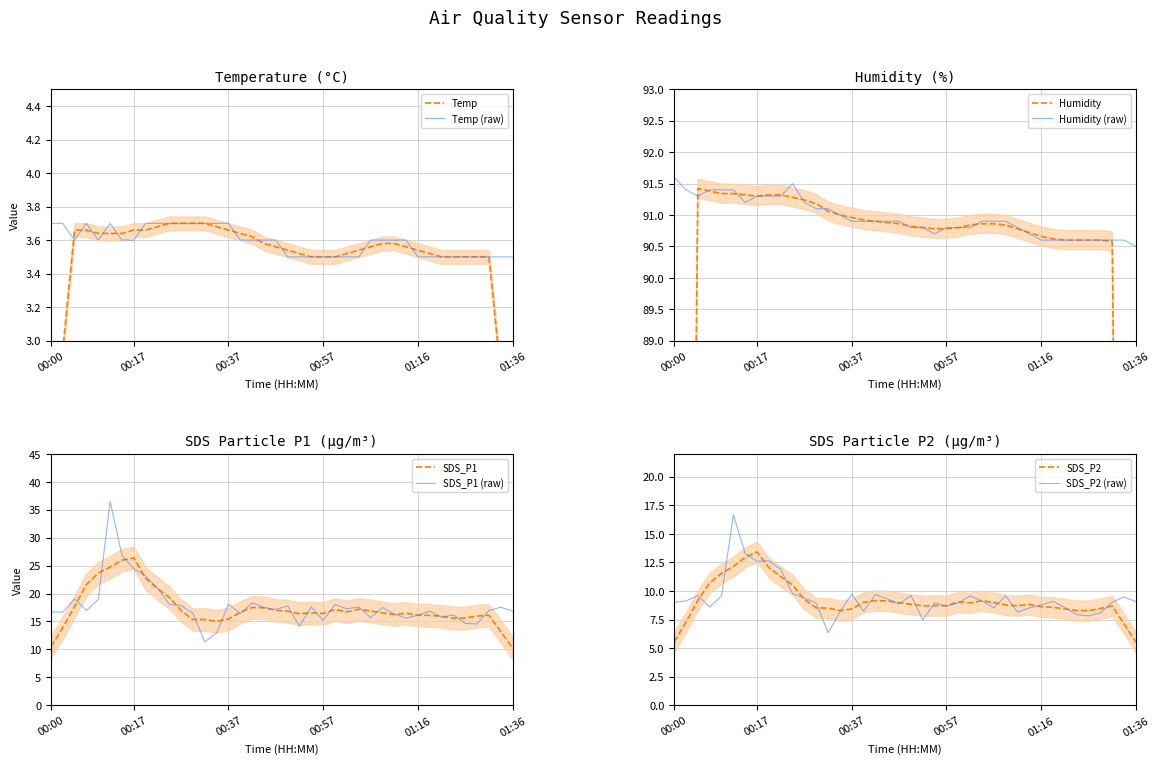

What is the maximum value for Temp?

3.7